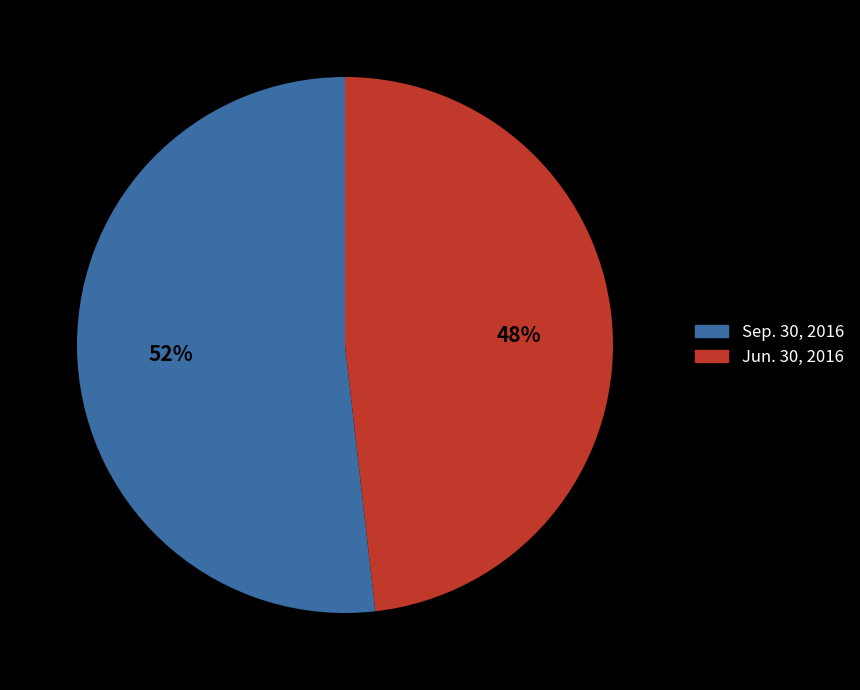

Rank the categories by value from highest to lowest.

Sep. 30, 2016, Jun. 30, 2016